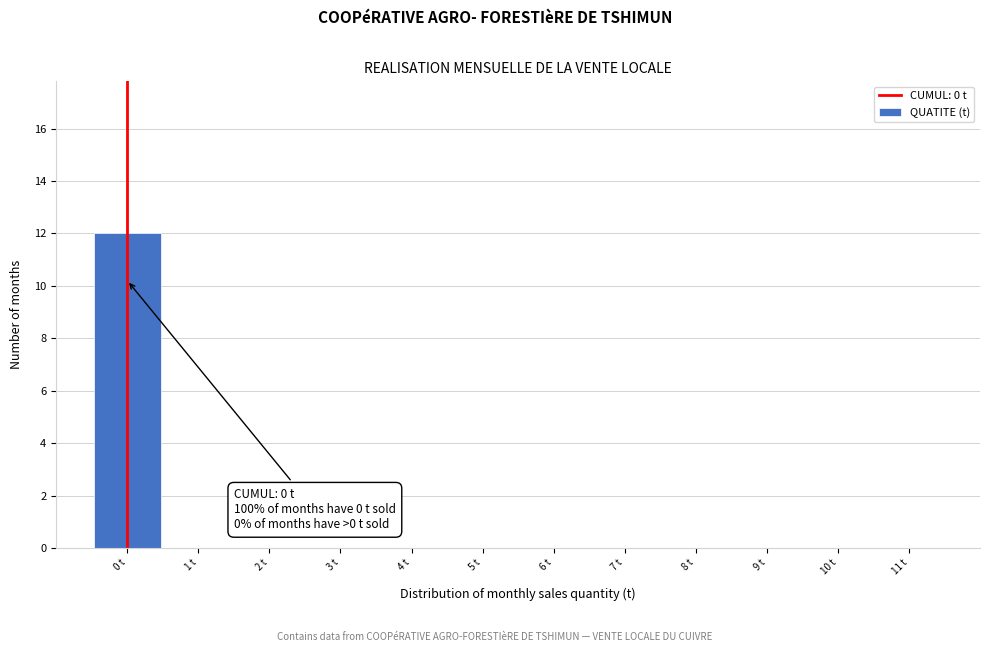

Which range on the x-axis has the tallest bar?

-0.5 to 0.5